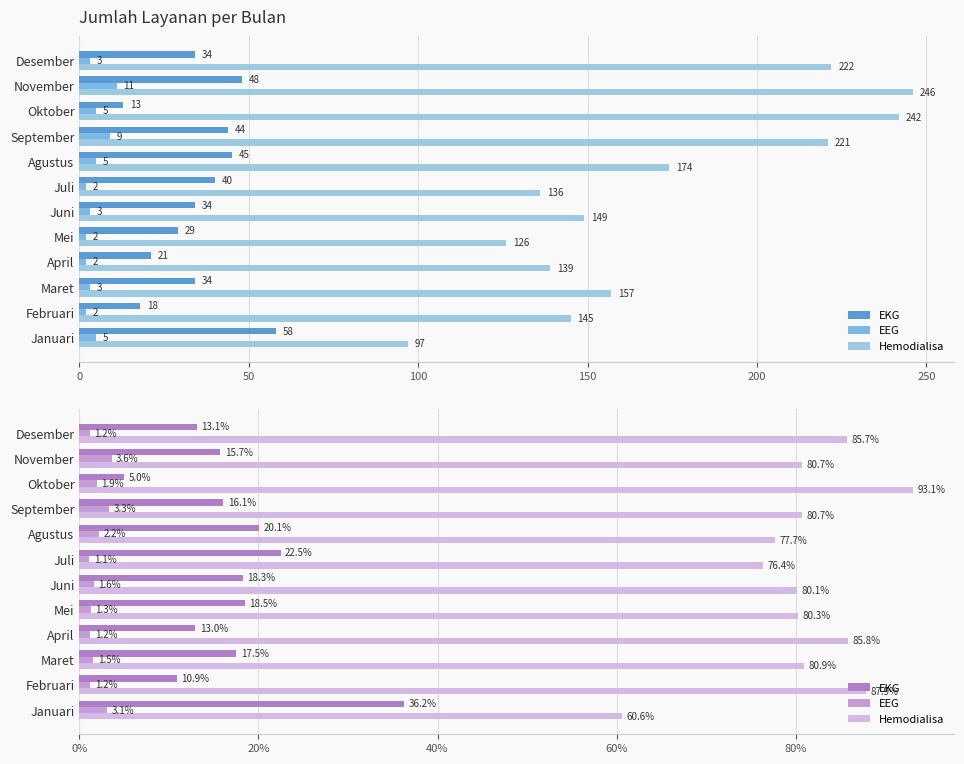

What is the sum of all EKG values?

206.9